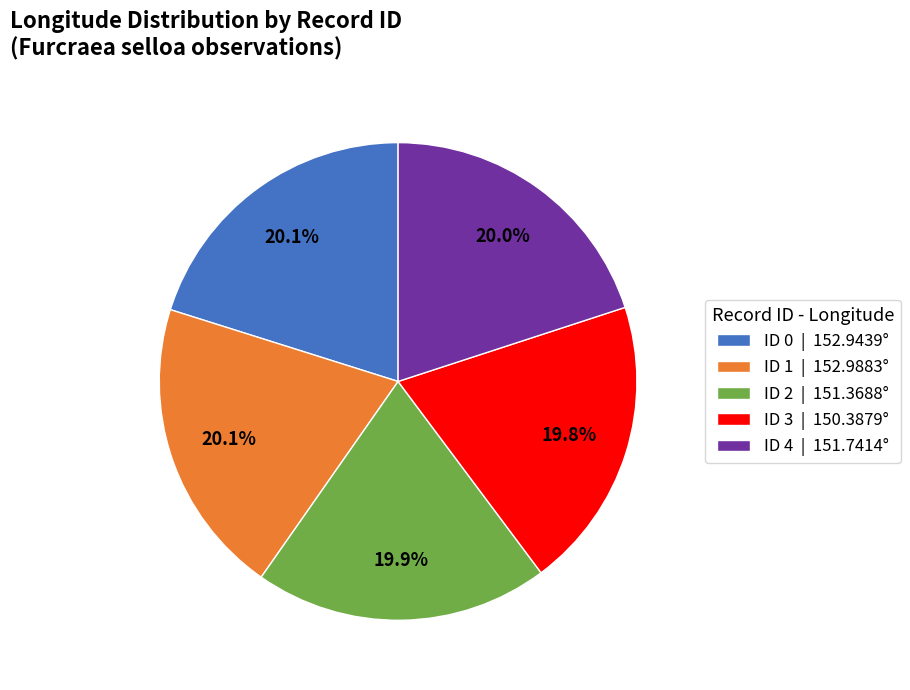

Does ID 0 account for over 50% of the chart?

No